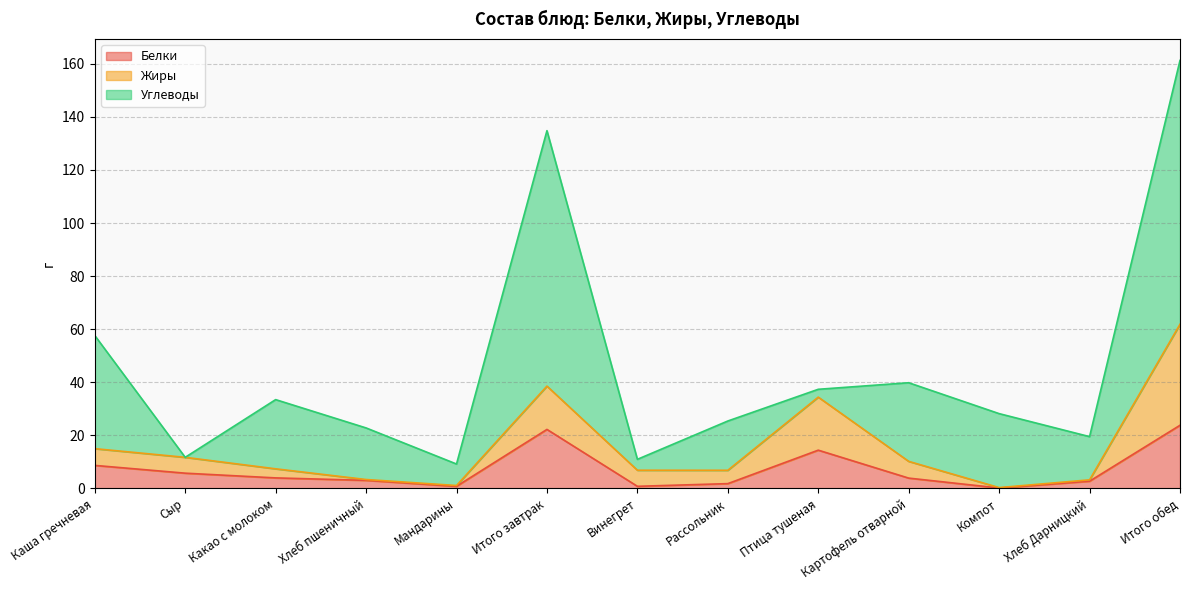

The Белки series shows 14.4 at Птица тушеная. True or false?

True